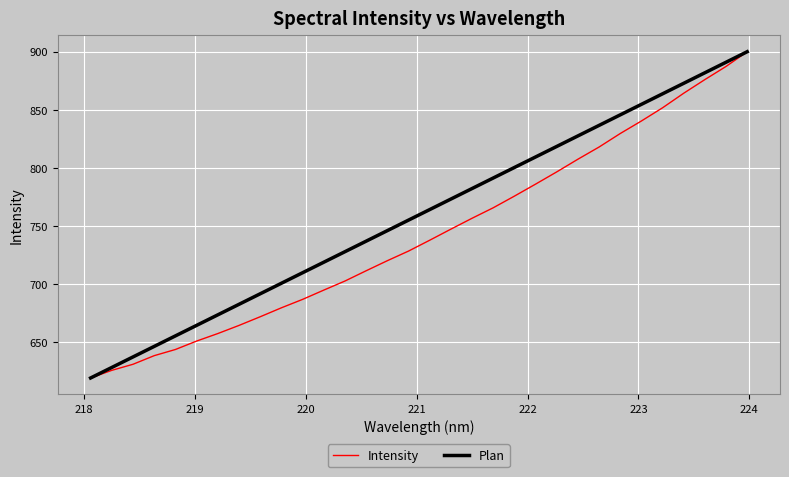

Rank the series by their average value, from highest to lowest.

Plan, Intensity